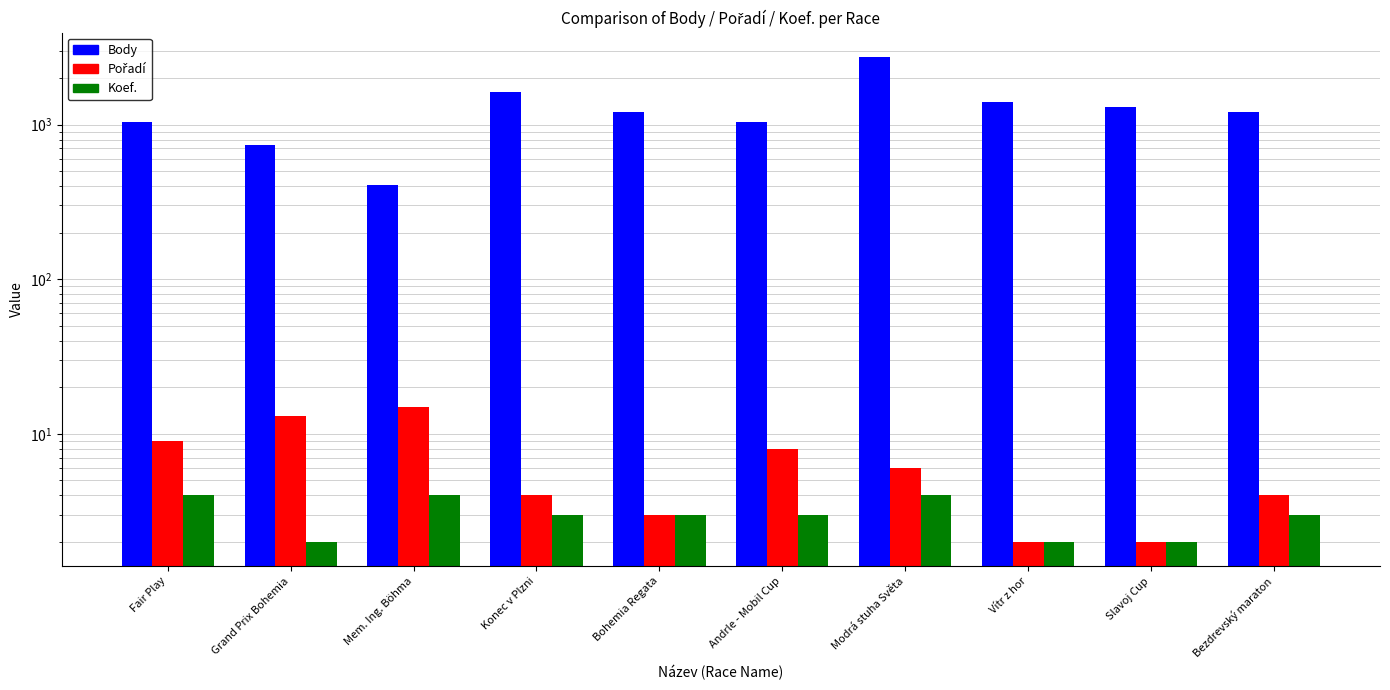

Which series has the largest range (max minus min)?

Body